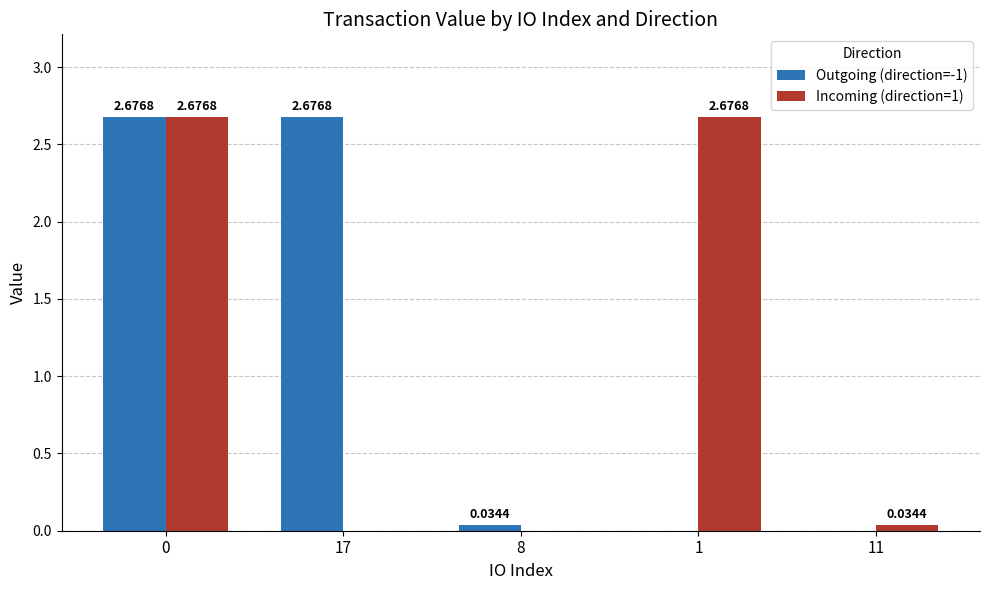

What is the sum of all Outgoing (direction=-1) values?

5.4